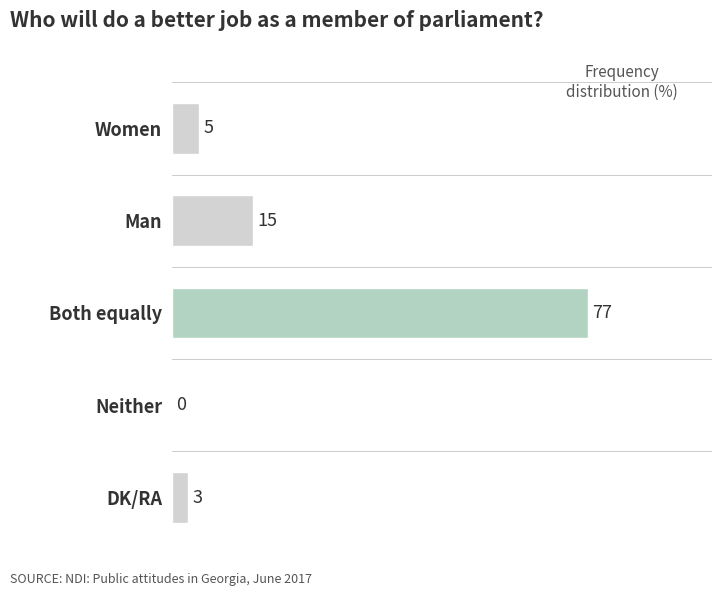

How many categories are shown in the chart?

5